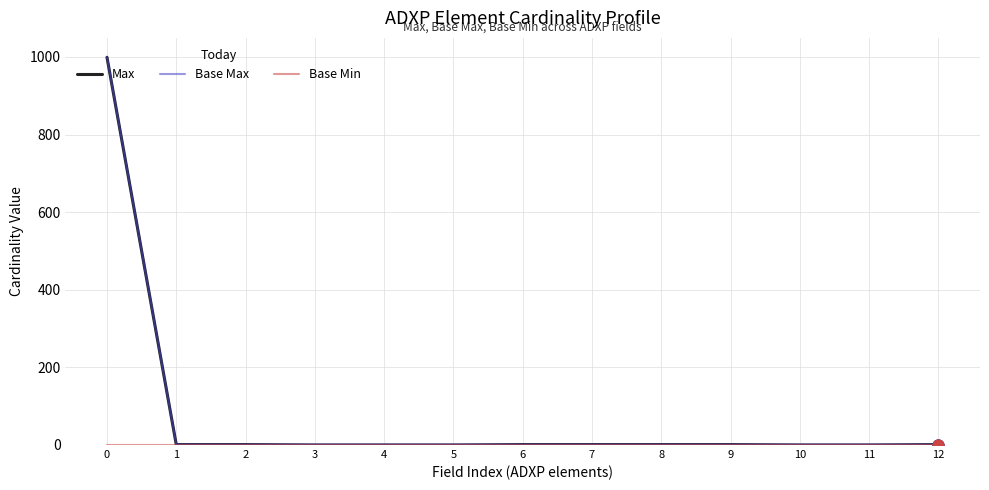

Which series has the largest range (max minus min)?

Max